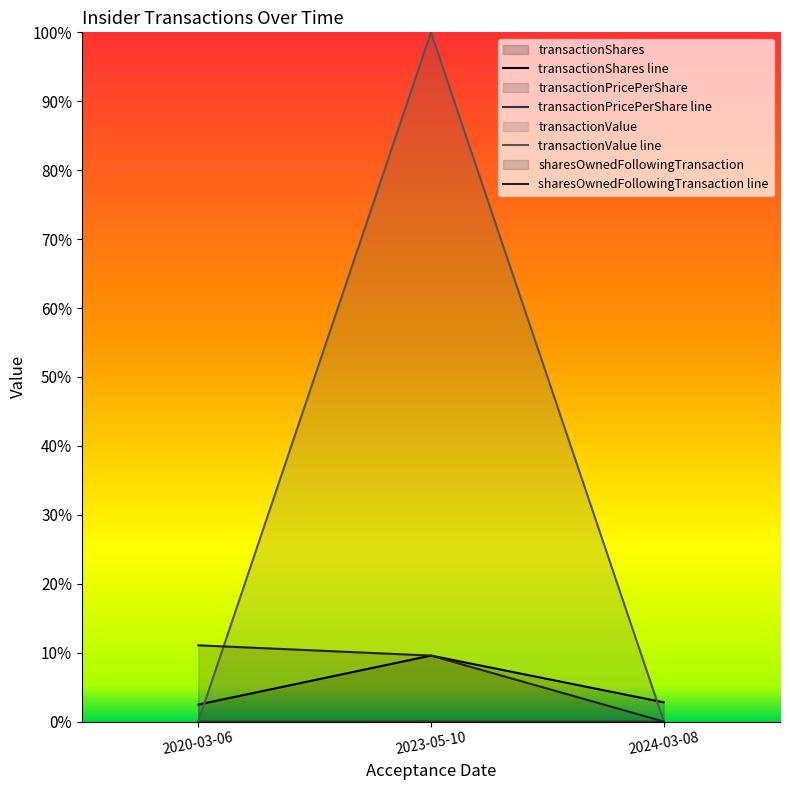

The value of transactionValue at 2020-03-06 is 0.6. True or false?

False